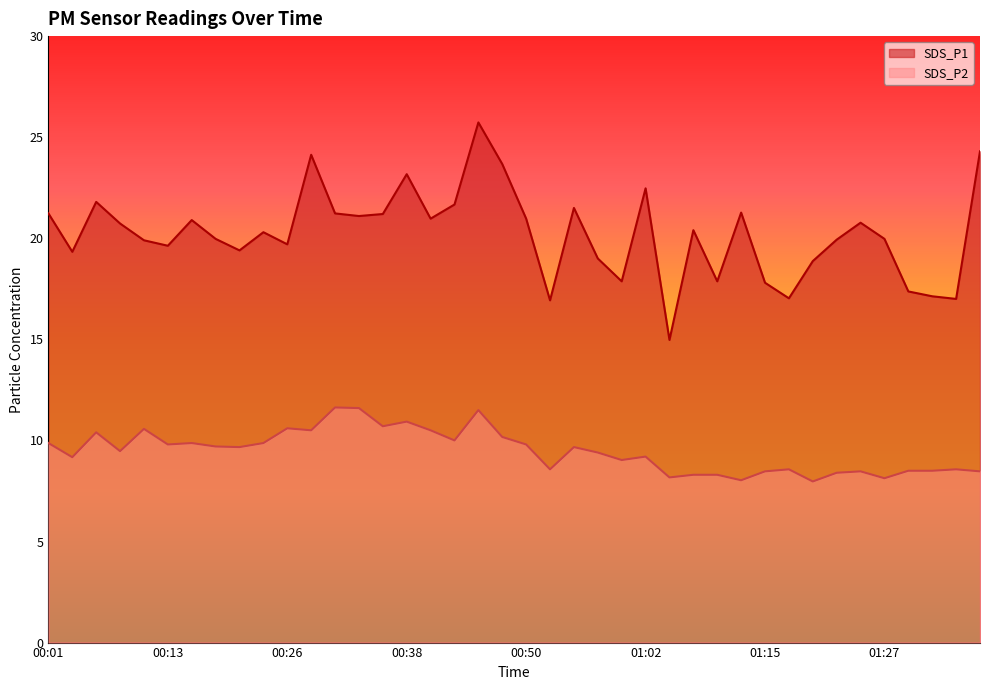

True or false: SDS_P1 and SDS_P2 intersect in this chart.

False